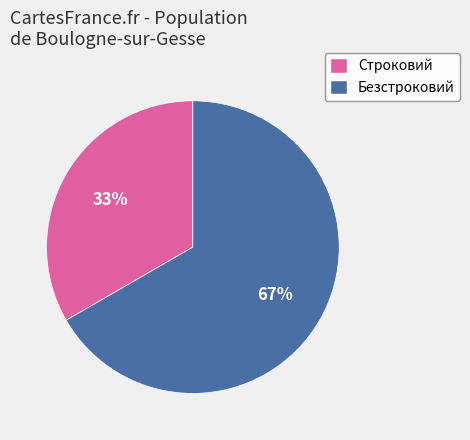

What percentage is the Безстроковий slice, to the nearest percent?

67%